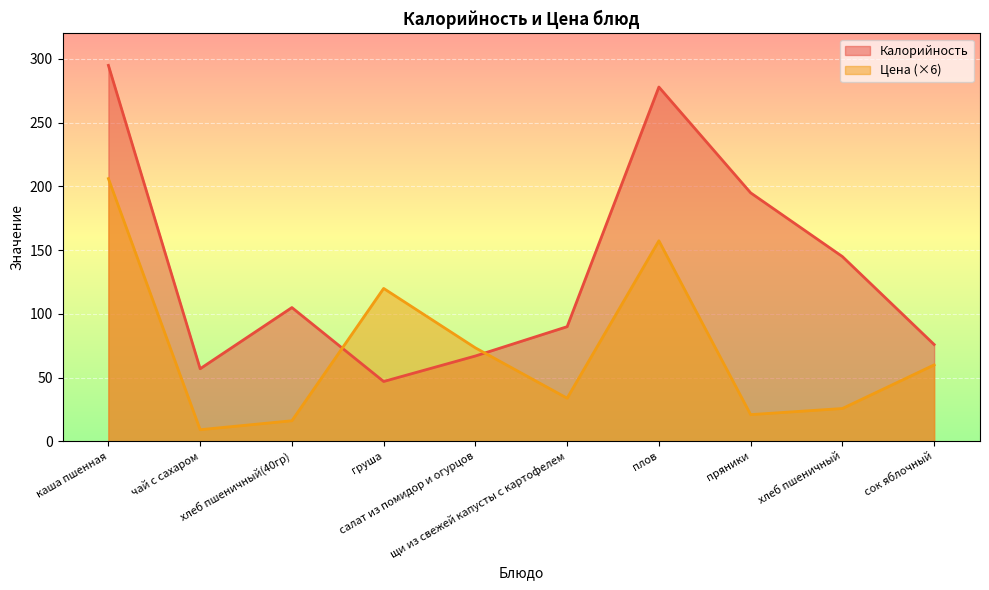

Reading left to right, list all the values displayed in this chart.

Калорийность: 295.0	57.0	105.0	47.0	67.0	90.0	278.0	195.0	145.0	76.0
Цена: 206.2	9.2	16.2	120.0	73.4	33.9	157.4	21.0	25.8	60.0